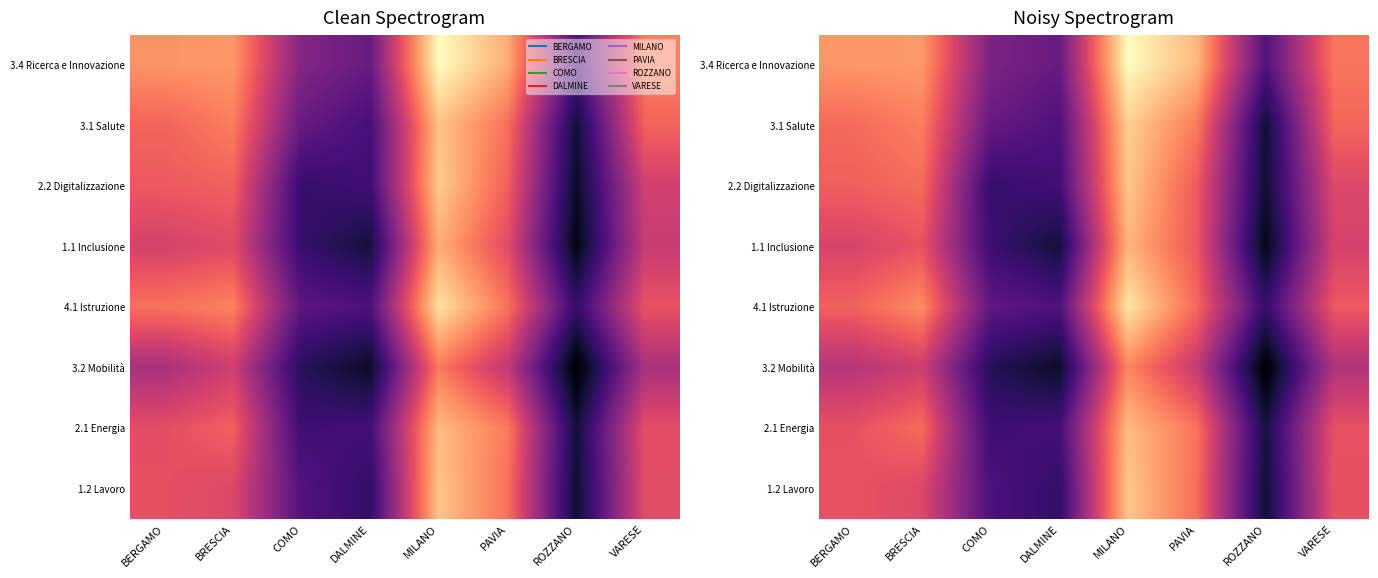

At how many categories does at least one series exceed 14?

5